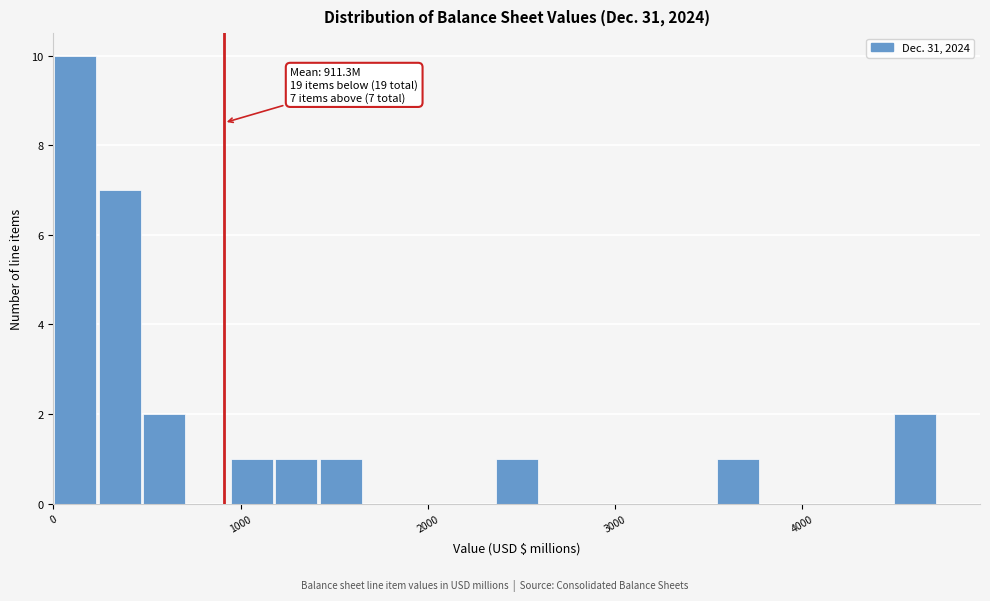

Read against the x-axis, roughly where is the centre of the tallest bar?

100